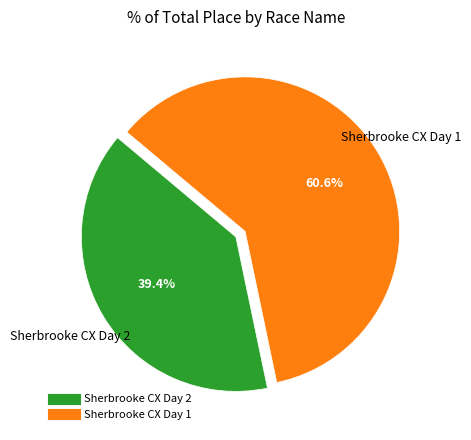

How many slices are in this pie chart?

2